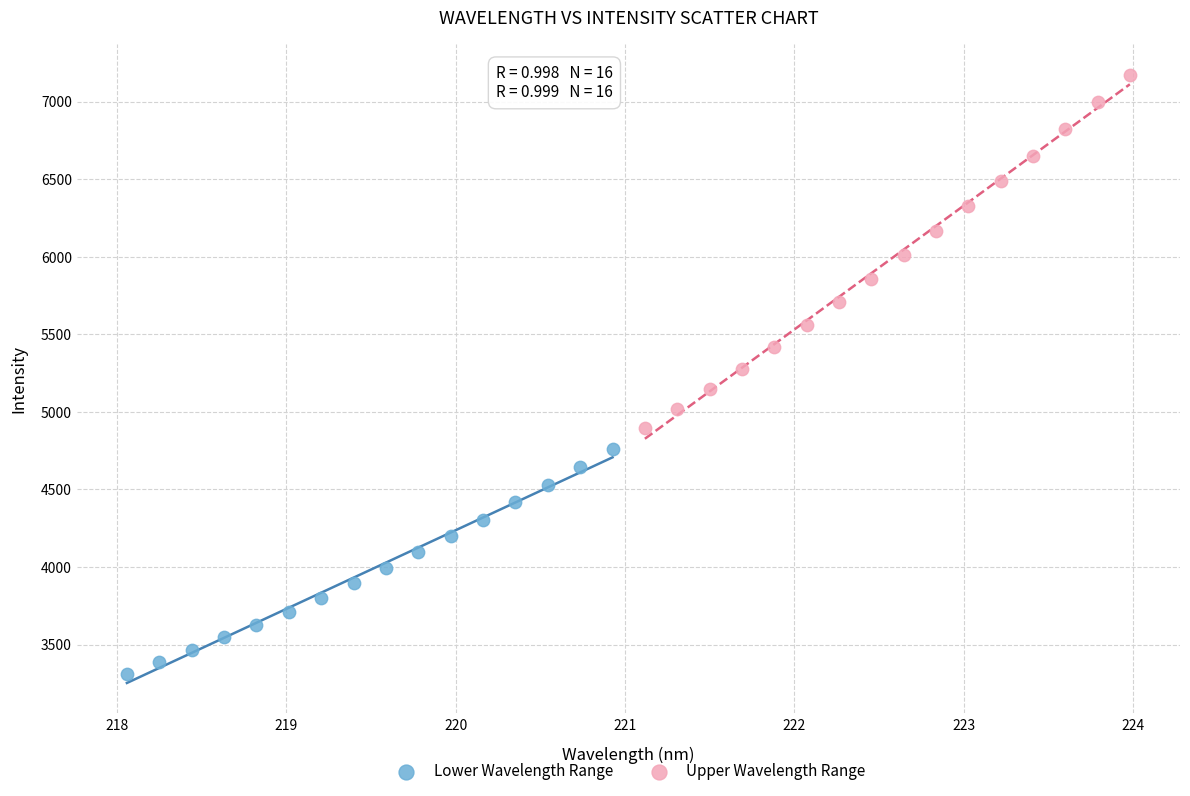

Which series reaches the maximum Y coordinate?

Upper Wavelength Range